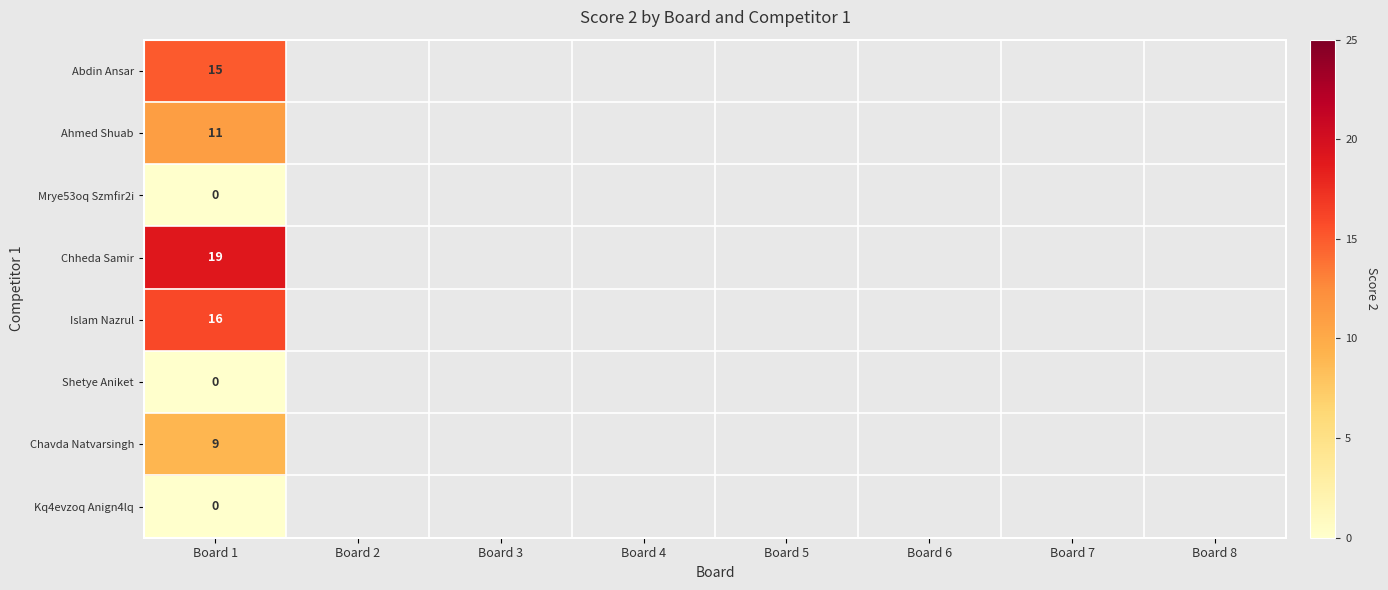

At Board 1, list the series in order from smallest to largest.

Mrye53oq Szmfir2i, Shetye Aniket, Kq4evzoq Anign4lq, Chavda Natvarsingh, Ahmed Shuab, Abdin Ansar, Islam Nazrul, Chheda Samir